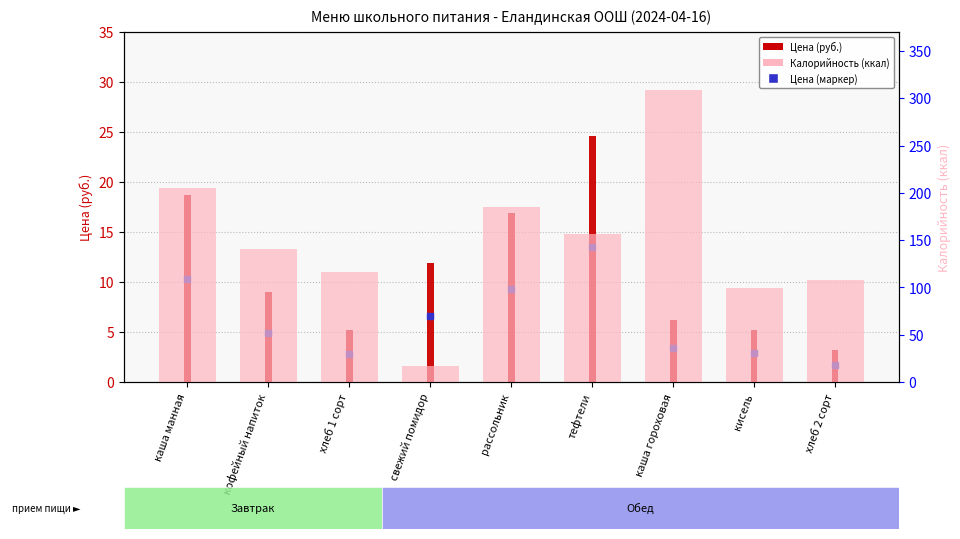

At which label does Цена first exceed 8?

каша манная